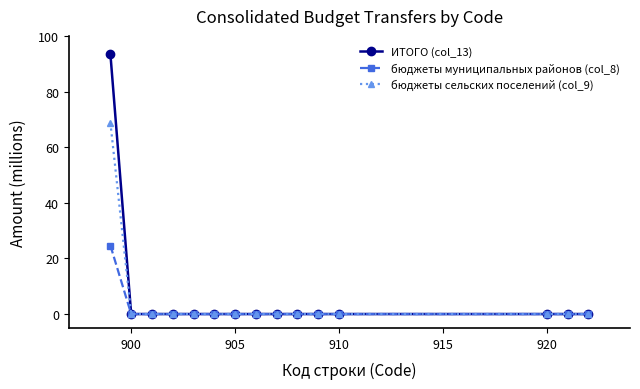

Reading left to right, list all the values displayed in this chart.

ИТОГО (col_13): 93.5	0.0	0.0	0.0	0.0	0.0	0.0	0.0	0.0	0.0	0.0	0.0	0.0	0.0	0.0
бюджеты муниципальных районов (col_8): 24.6	0.0	0.0	0.0	0.0	0.0	0.0	0.0	0.0	0.0	0.0	0.0	0.0	0.0	0.0
бюджеты сельских поселений (col_9): 68.8	0.0	0.0	0.0	0.0	0.0	0.0	0.0	0.0	0.0	0.0	0.0	0.0	0.0	0.0